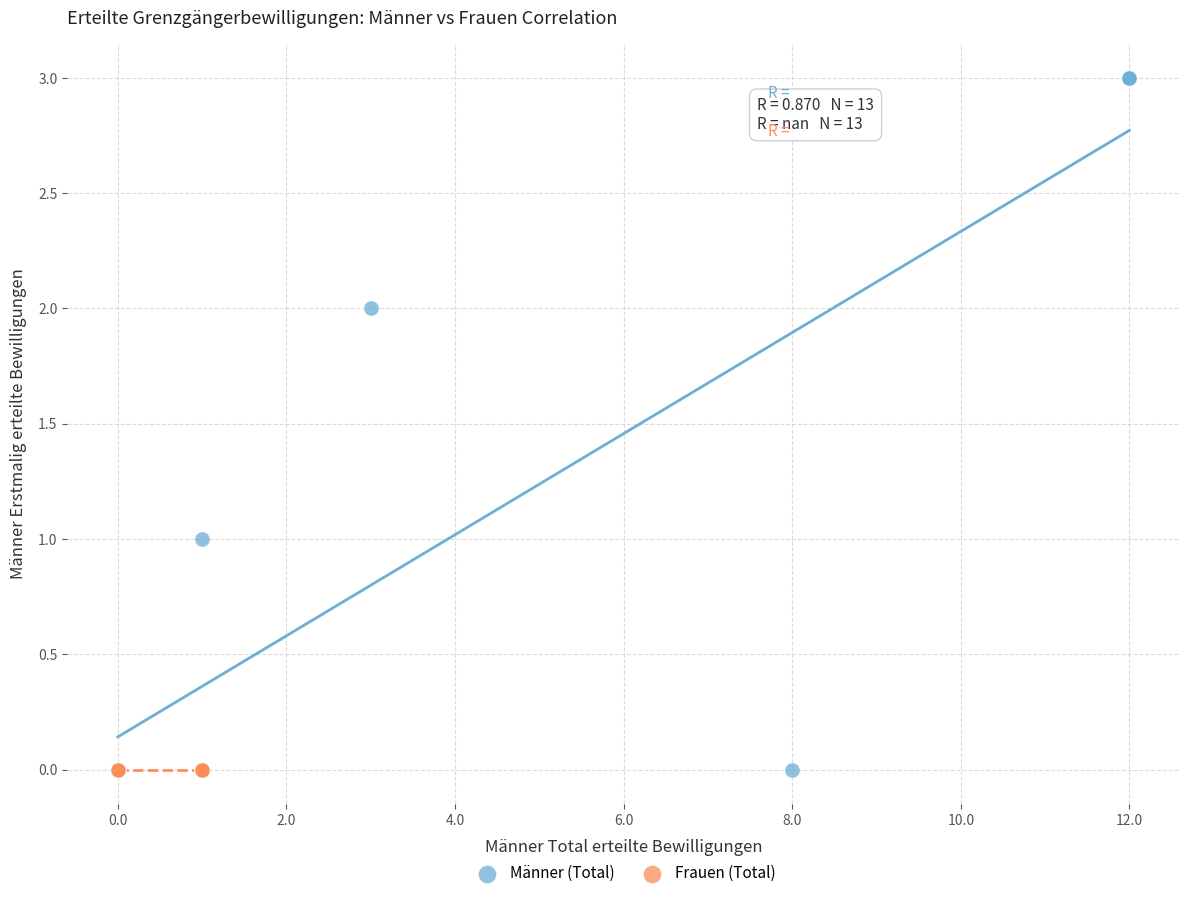

Which series contains the highest Y value?

Männer (Total)